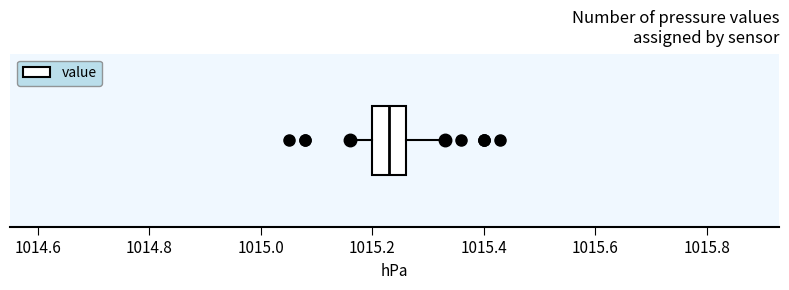

Read this box plot against the x-axis: the position of the median line, the range covered by the box, and the ends of both whiskers. The values are not printed on the chart, so give them approximately, as read against the axis.

median 1015.24, box 1015.20 to 1015.26, whiskers 1015.16 to 1015.34